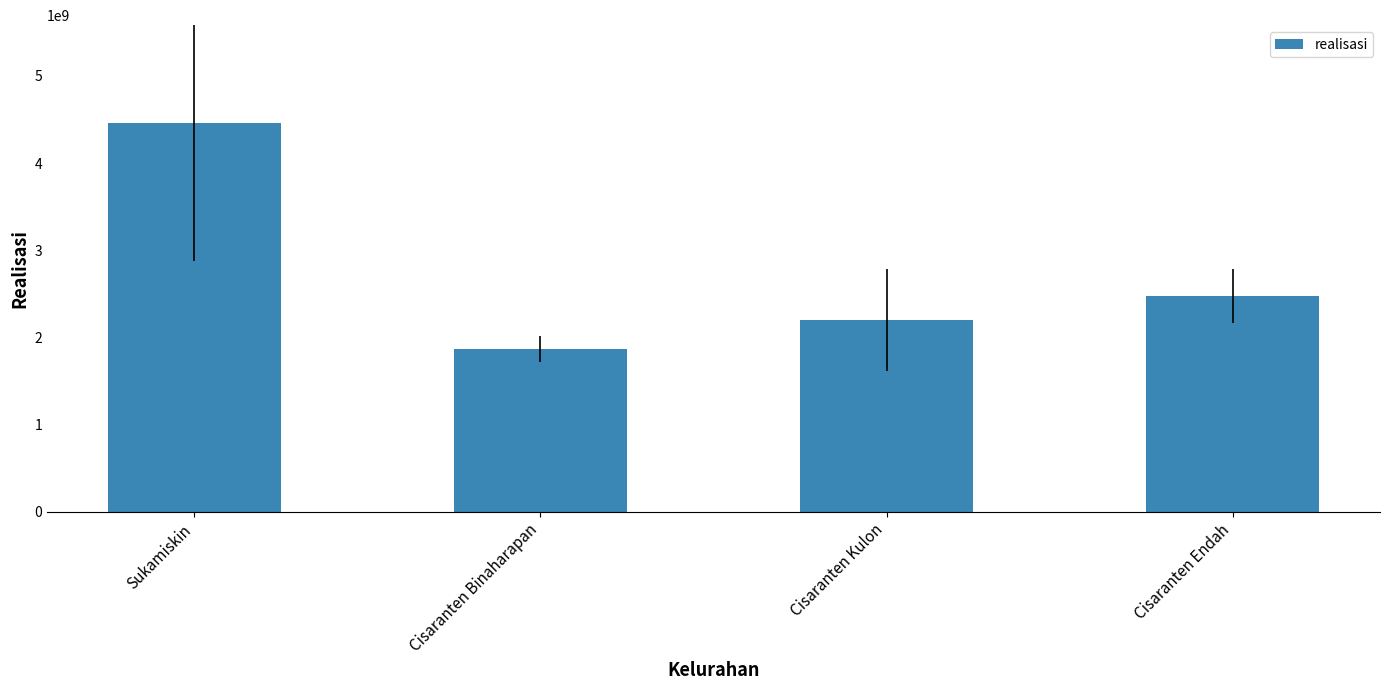

How many values are between 2200210521 and 4465688318?

3